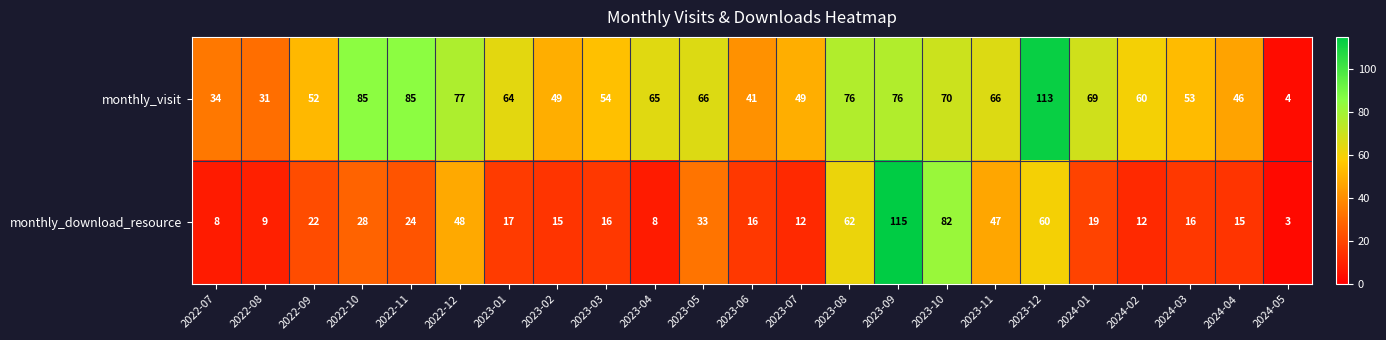

Rank the series by their average value, from lowest to highest.

monthly_download_resource, monthly_visit